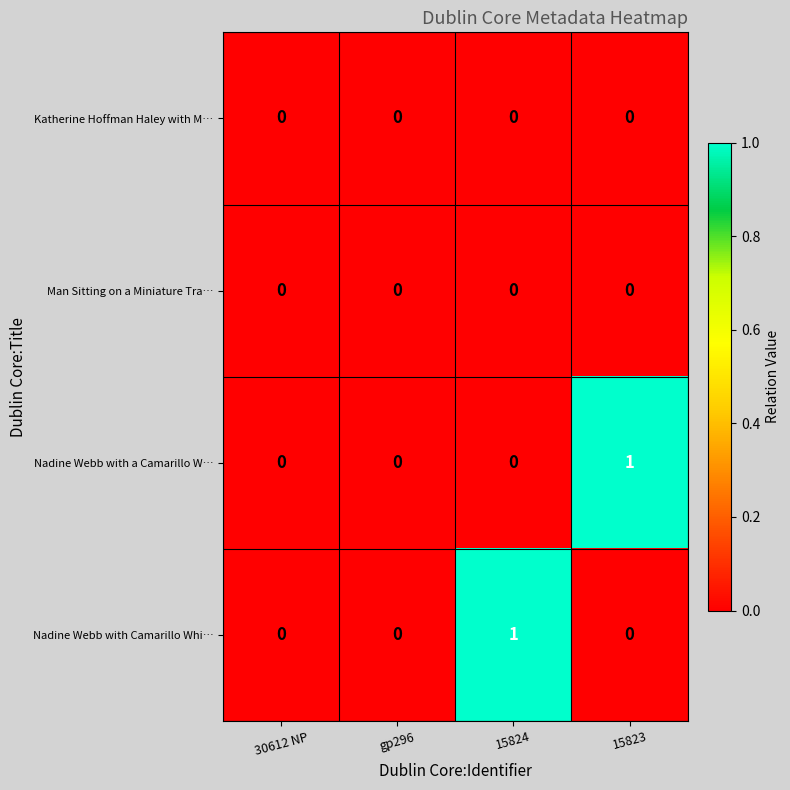

Reading left to right, what are all the values shown in this chart?

Katherine Hoffman Haley with M…: 0	0	0	0
Man Sitting on a Miniature Tra…: 0	0	0	0
Nadine Webb with a Camarillo W…: 0	0	0	1
Nadine Webb with Camarillo Whi…: 0	0	1	0